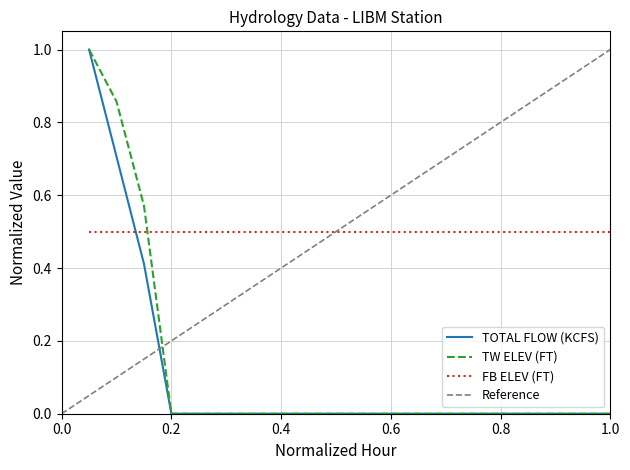

The TOTAL FLOW (KCFS) series shows 0.0 at 13. True or false?

True